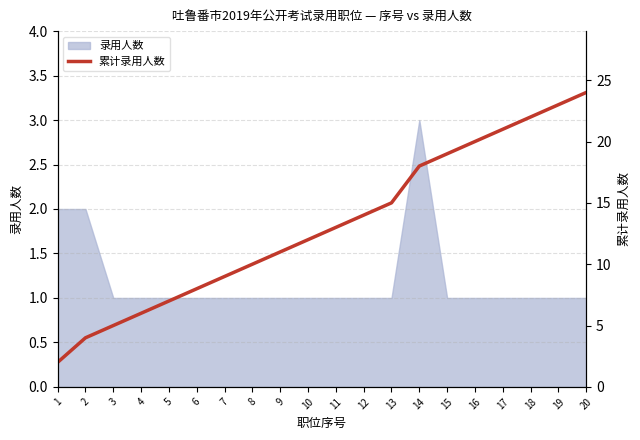

Reading left to right, what are all the values shown in this chart?

1=2	2=4	3=5	4=6	5=7	6=8	7=9	8=10	9=11	10=12	11=13	12=14	13=15	14=18	15=19	16=20	17=21	18=22	19=23	20=24